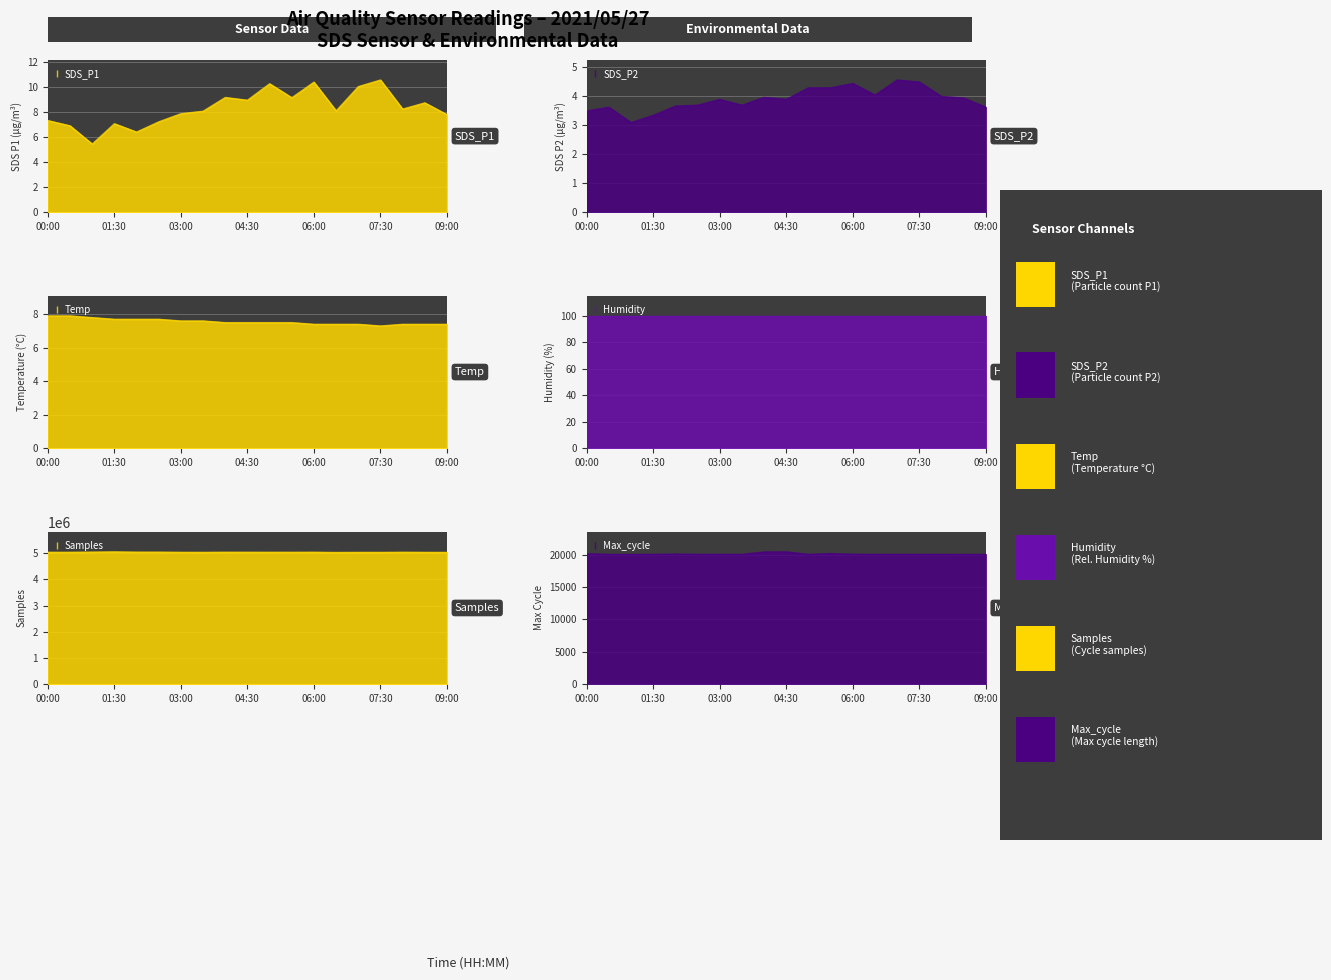

What value does the SDS_P2 series have at 06:30?

4.0